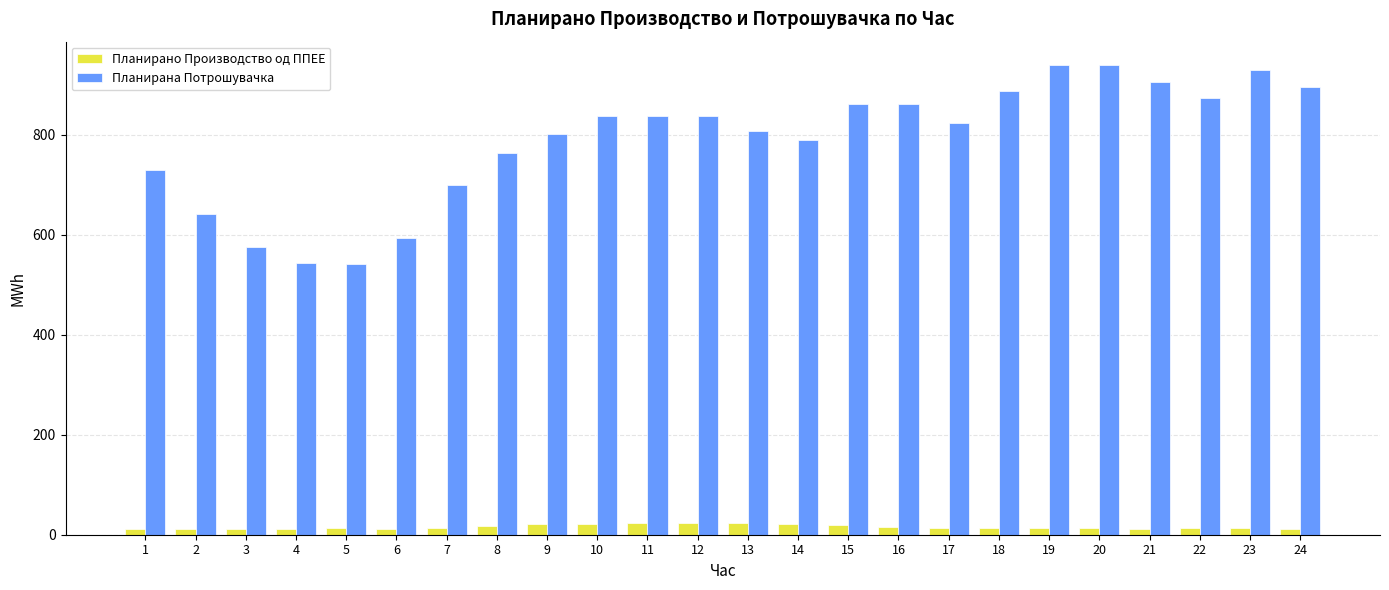

Is the value of Планирано Производство од ППЕЕ at 13 greater than the value of Планирана Потрошувачка at 3?

No